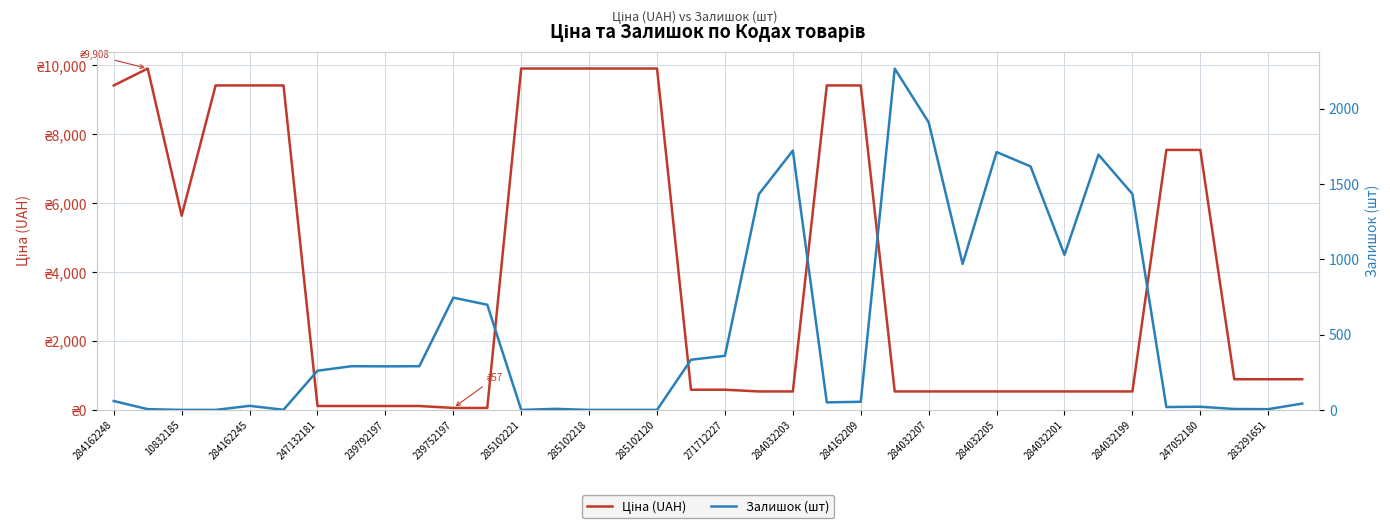

What are all the series names shown in the legend?

Ціна (UAH), Залишок (шт)